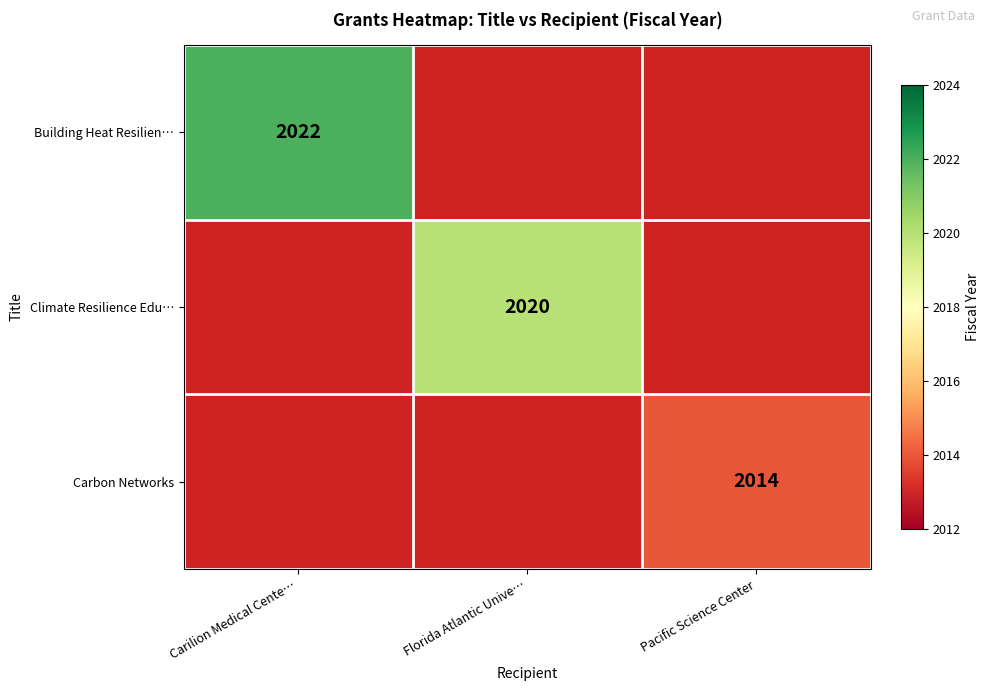

What is the smallest value displayed?

2014.0